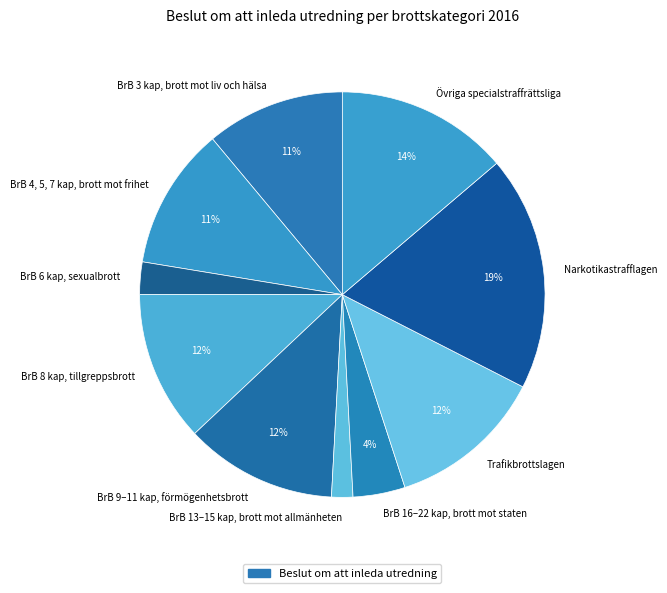

Which slice is the smallest?

BrB 13–15 kap, brott mot allmänheten